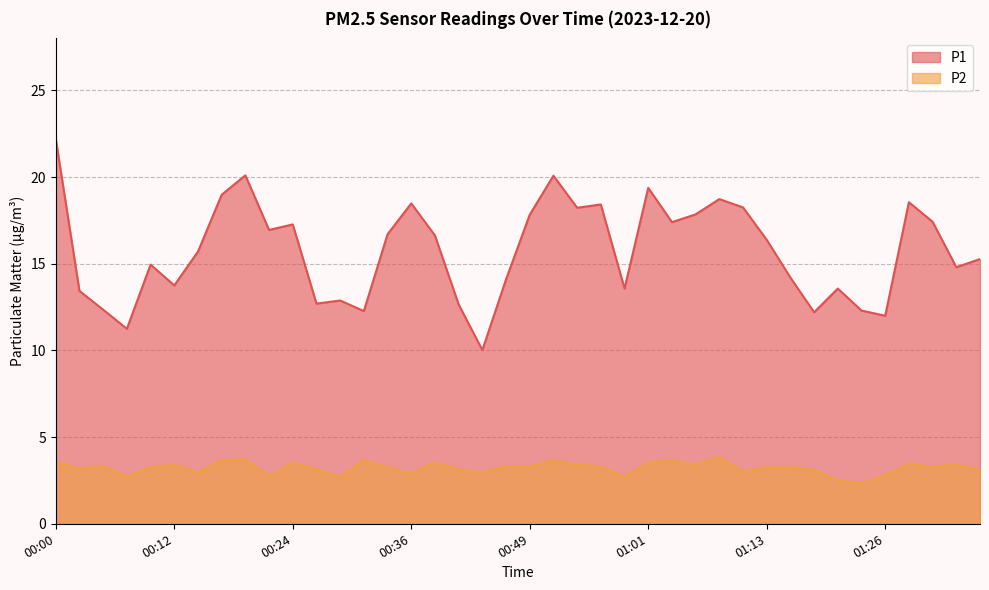

True or false: P2 has a value of 3.6 at 01:03.

True